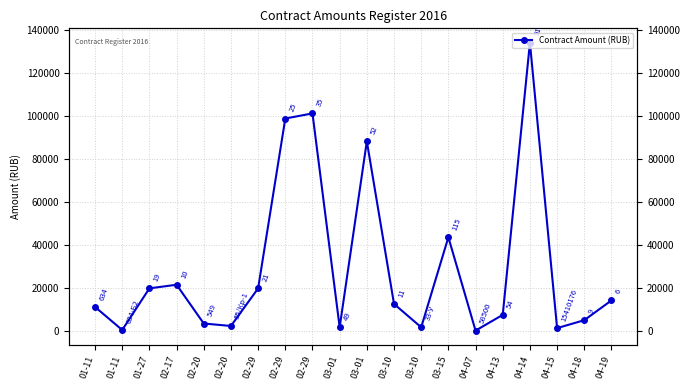

How many data points are less than 12757?

10